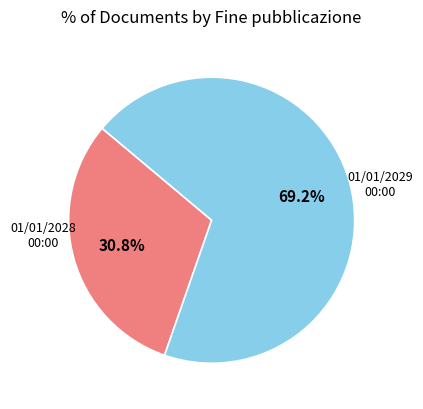

Does any single category account for the majority?

Yes